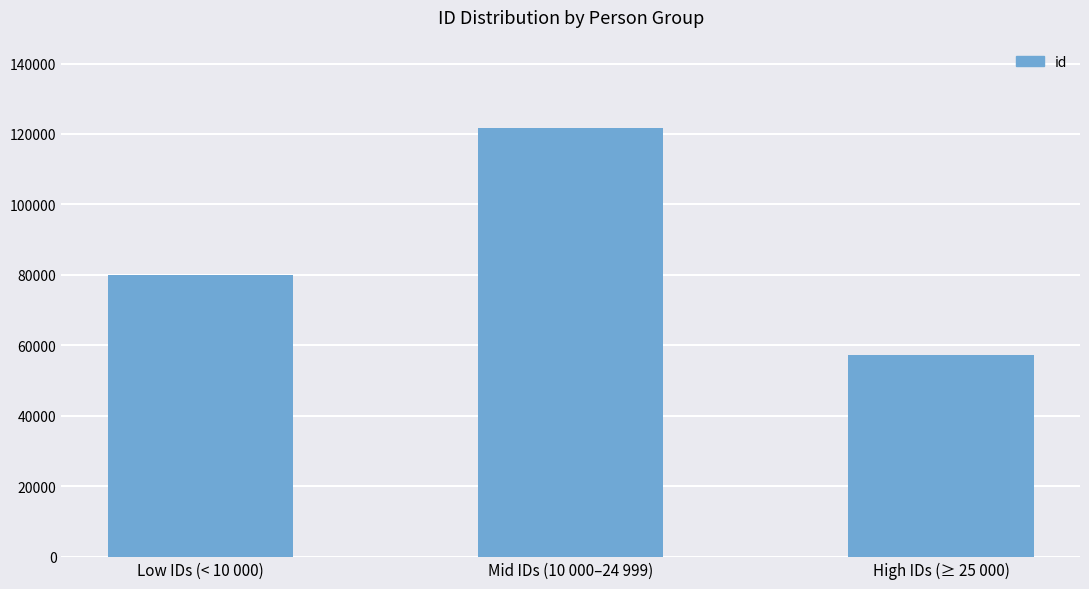

Where is the data nearest to the value 89426?

Low IDs (< 10 000)